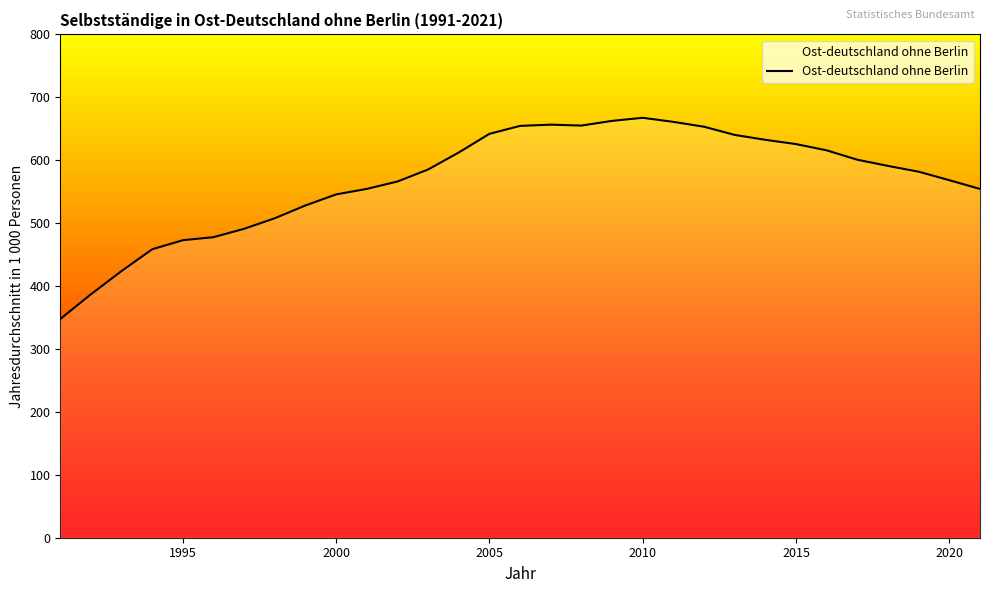

What is the difference between the maximum and minimum values?

319.8